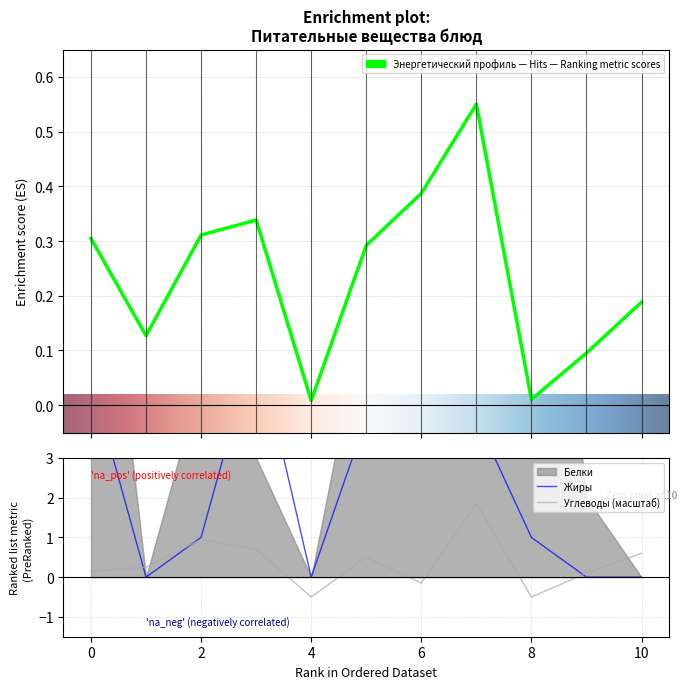

Count the number of data series in this chart.

3